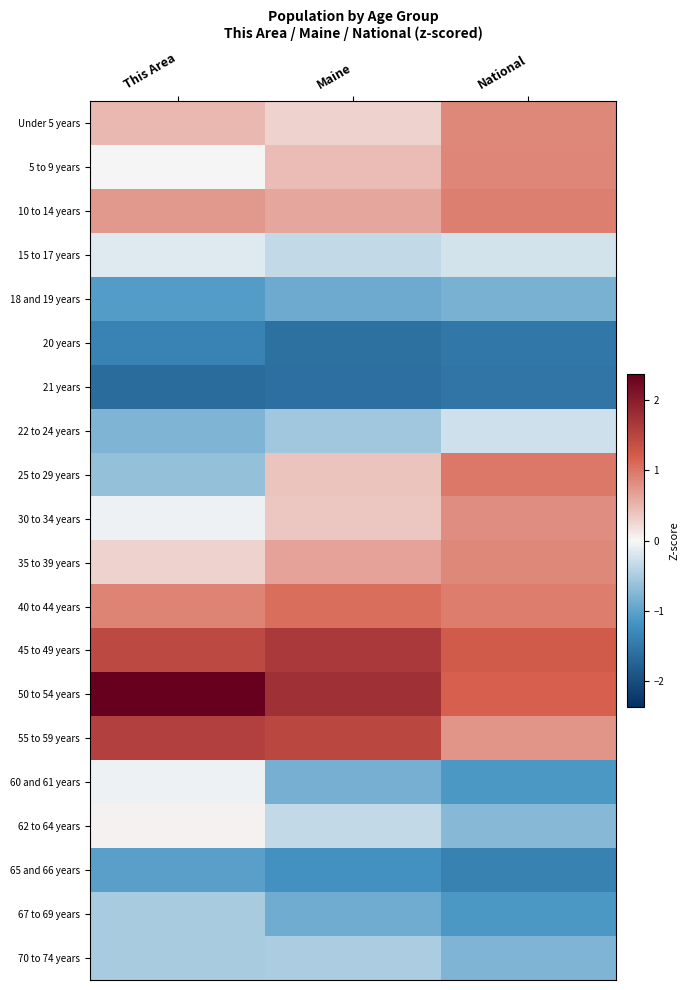

Rank the series at This Area from highest to lowest value.

50 to 54 years, 55 to 59 years, 45 to 49 years, 40 to 44 years, 10 to 14 years, Under 5 years, 35 to 39 years, 62 to 64 years, 5 to 9 years, 30 to 34 years, 60 and 61 years, 15 to 17 years, 67 to 69 years, 70 to 74 years, 25 to 29 years, 22 to 24 years, 65 and 66 years, 18 and 19 years, 20 years, 21 years